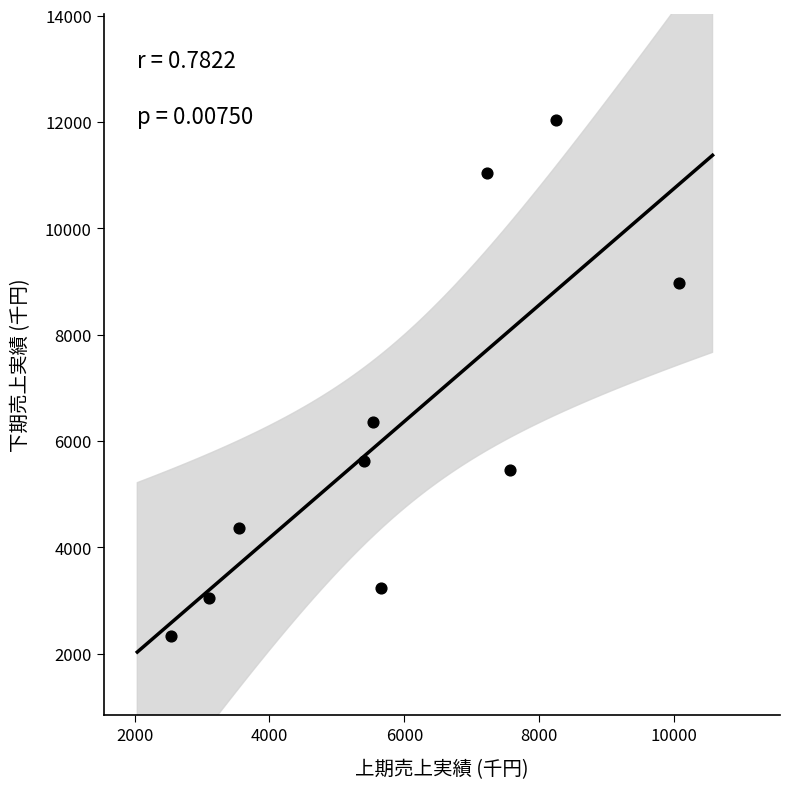

What Y value in the scatter plot is closest to 7185?

6350